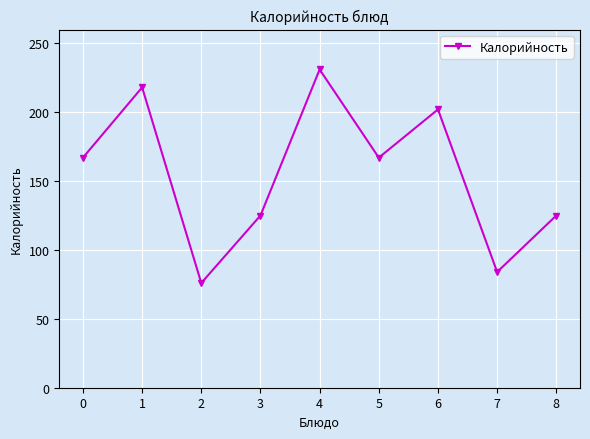

Reading left to right, extract all data points from this chart.

167	218	76	125	231	167	202	84	125